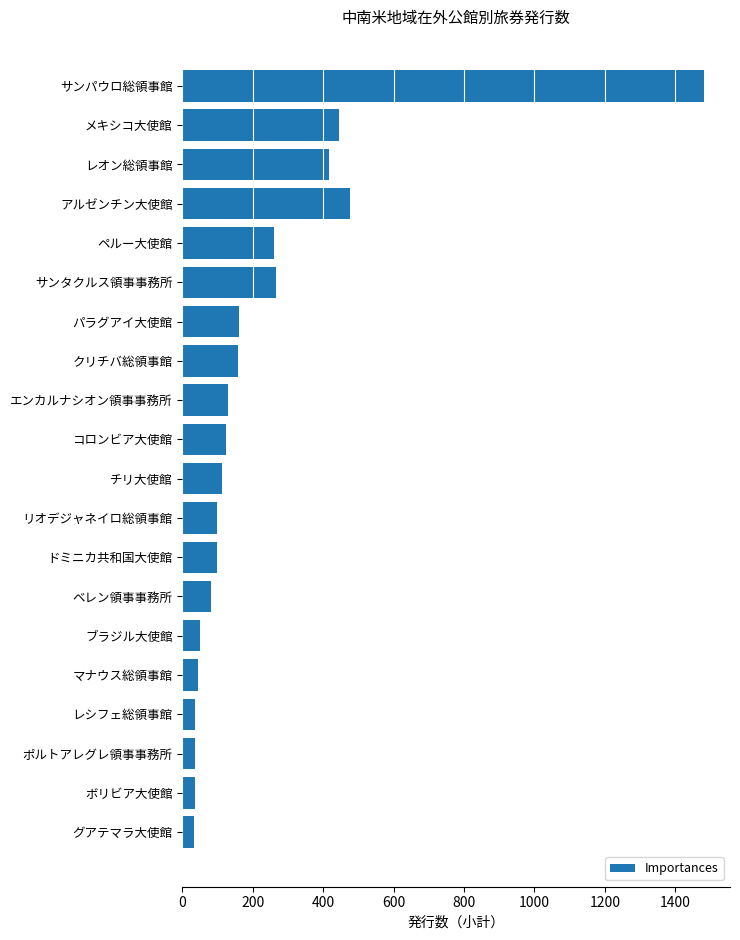

What is the minimum value shown in the chart?

34